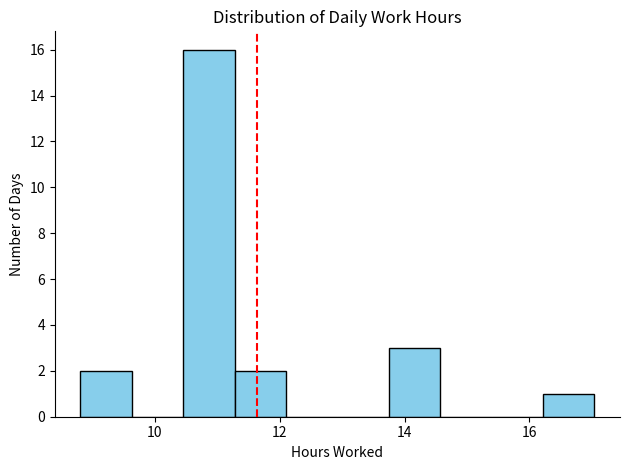

What is the height of the bar covering 16.2 to 17.0 on the x-axis? Neither the bar edges nor the heights are printed on the chart, so give them approximately, as read against the axes.

1